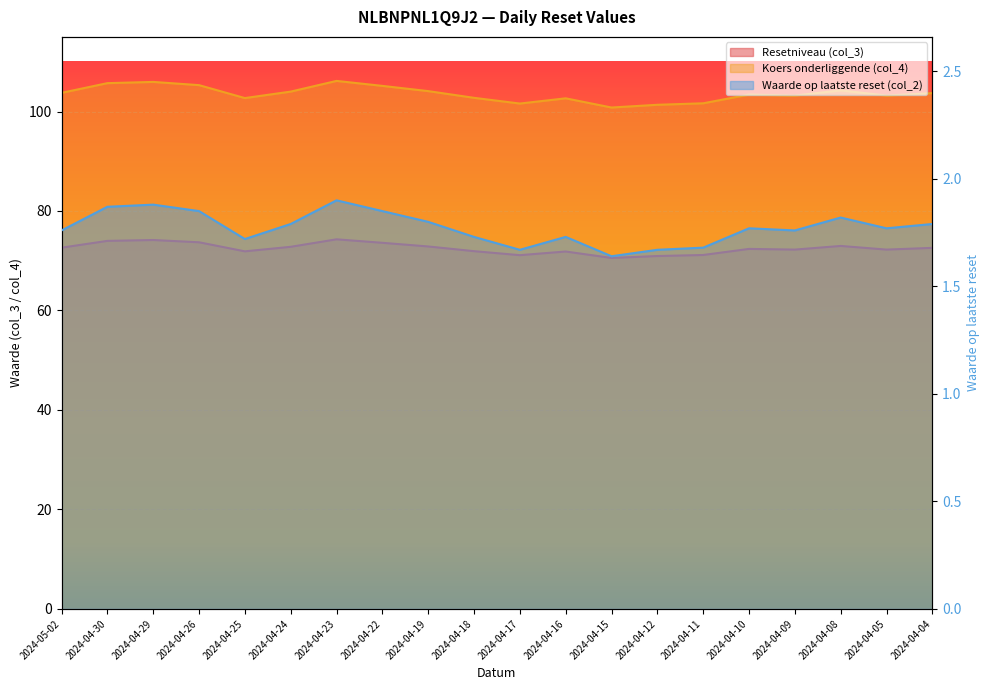

True or false: Koers onderliggende (col_4) has more than 2 points higher than both neighbors.

True